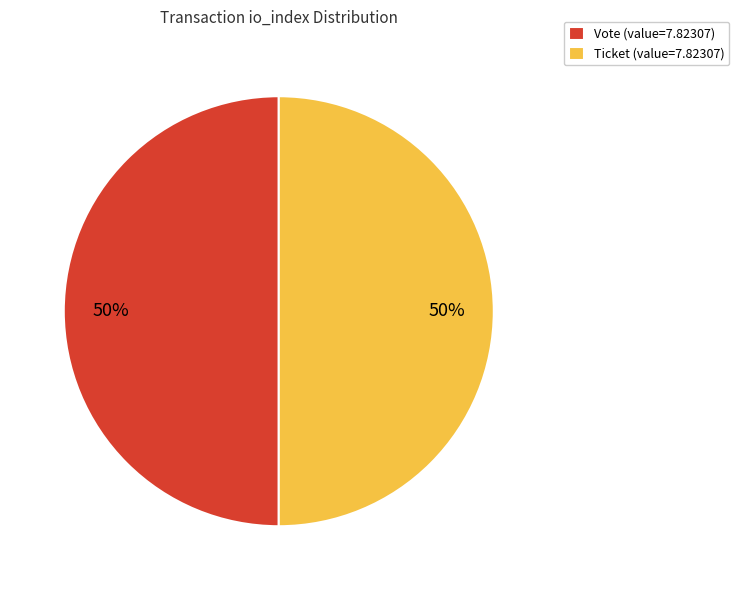

Is the sum of Vote (value=7.82307) and Ticket (value=7.82307) greater than half?

Yes